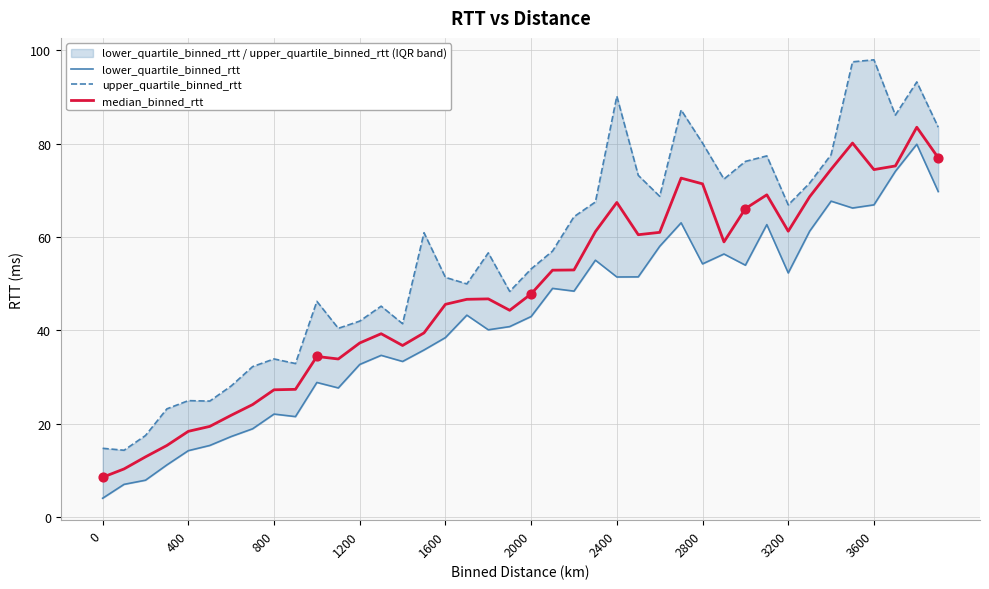

What are all the series names shown in the legend?

lower_quartile_binned_rtt, upper_quartile_binned_rtt, median_binned_rtt